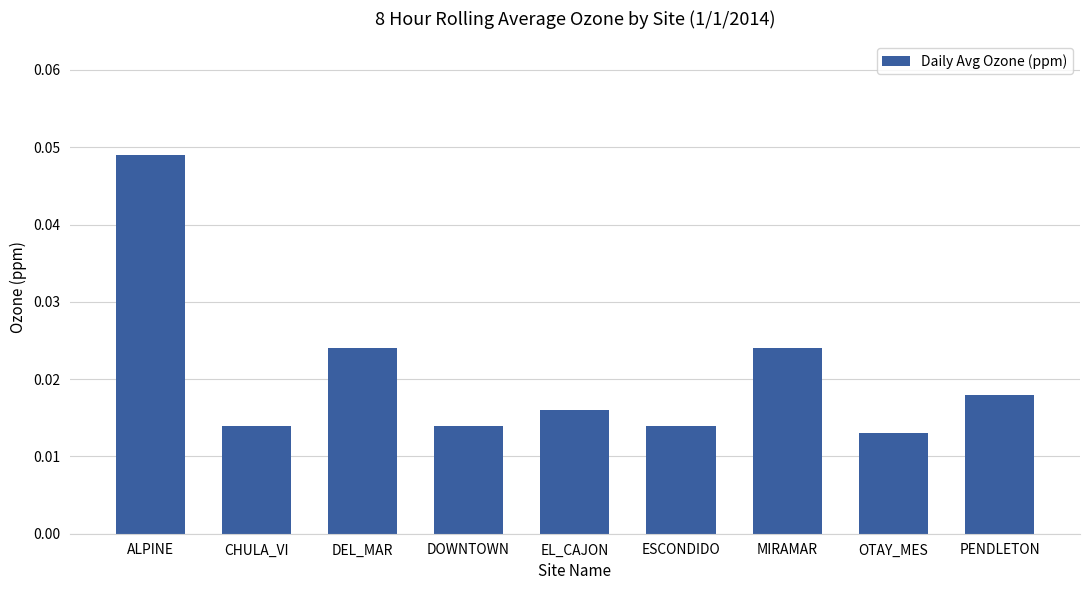

What is the label of the 7th bar from the left?

MIRAMAR